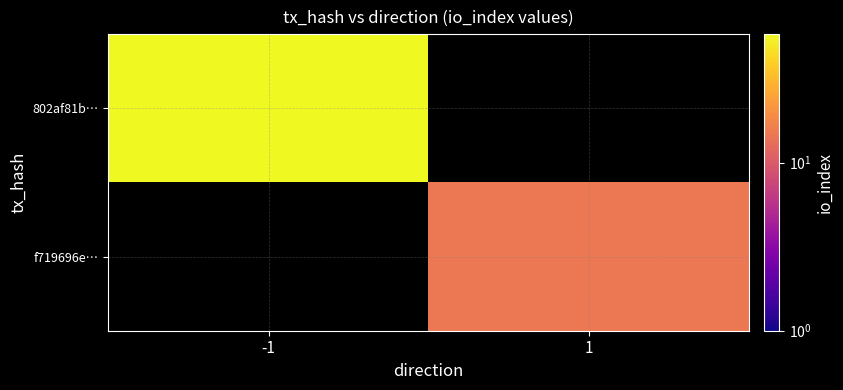

At which category is the sum across all series the highest?

-1